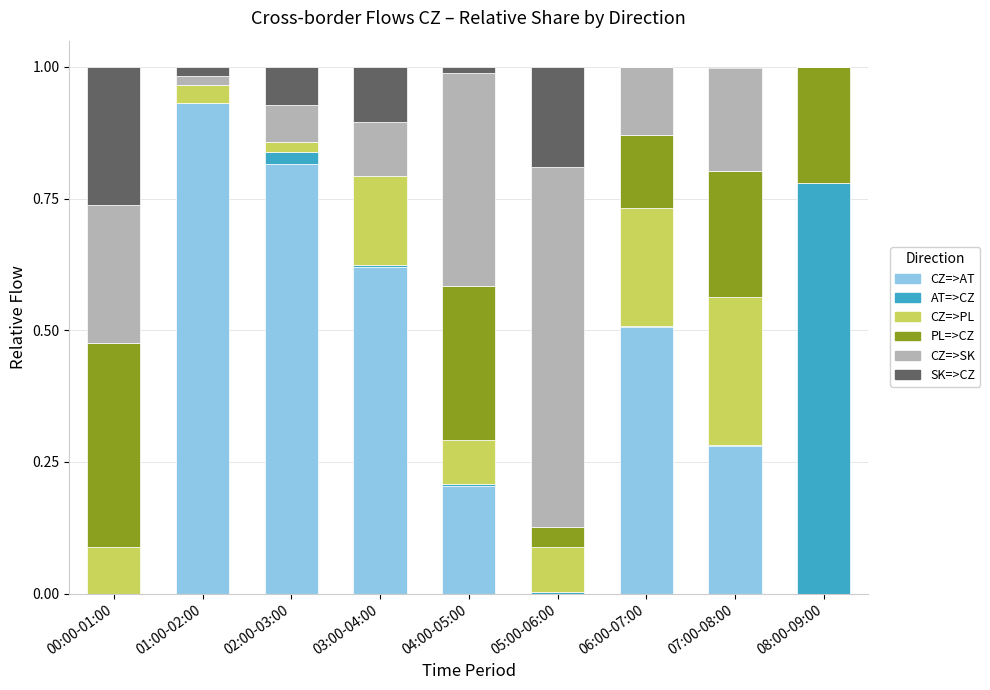

At which label does CZ=>AT reach its peak?

01:00-02:00